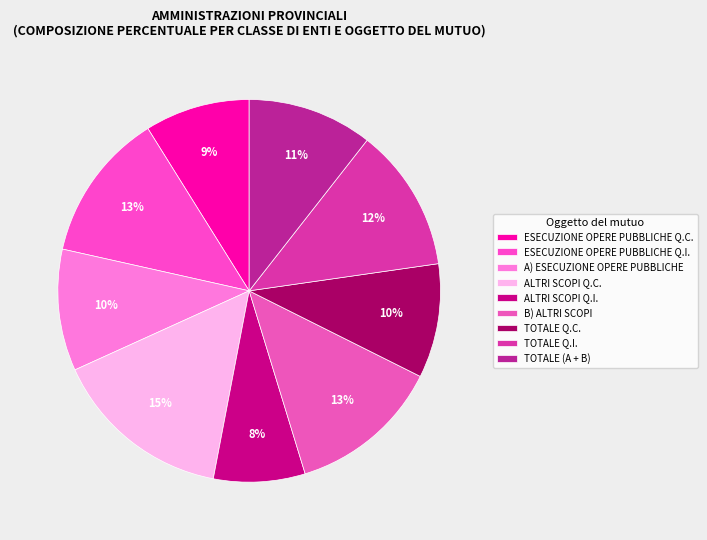

Is the sum of A) ESECUZIONE OPERE PUBBLICHE and ESECUZIONE OPERE PUBBLICHE Q.I. greater than half?

No